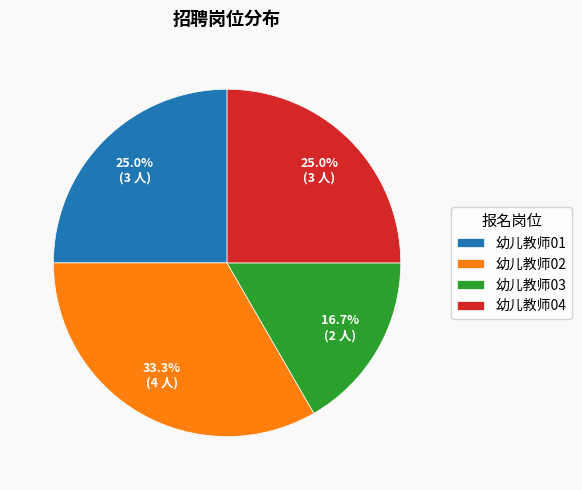

The 幼儿教师04 slice represents 25% of the pie. True or false?

True